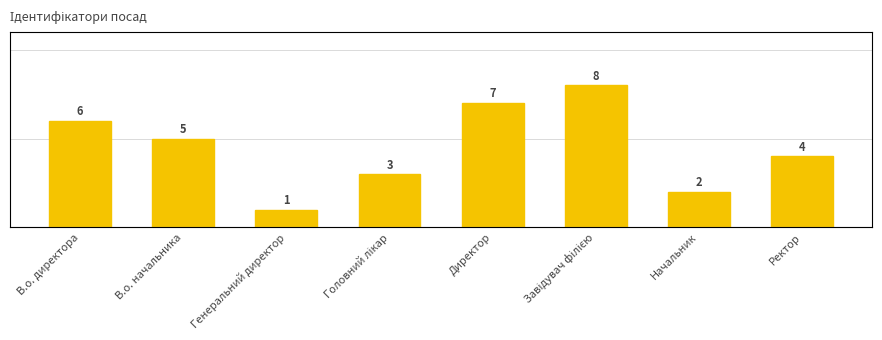

What is the value of the 6th bar from the left?

8